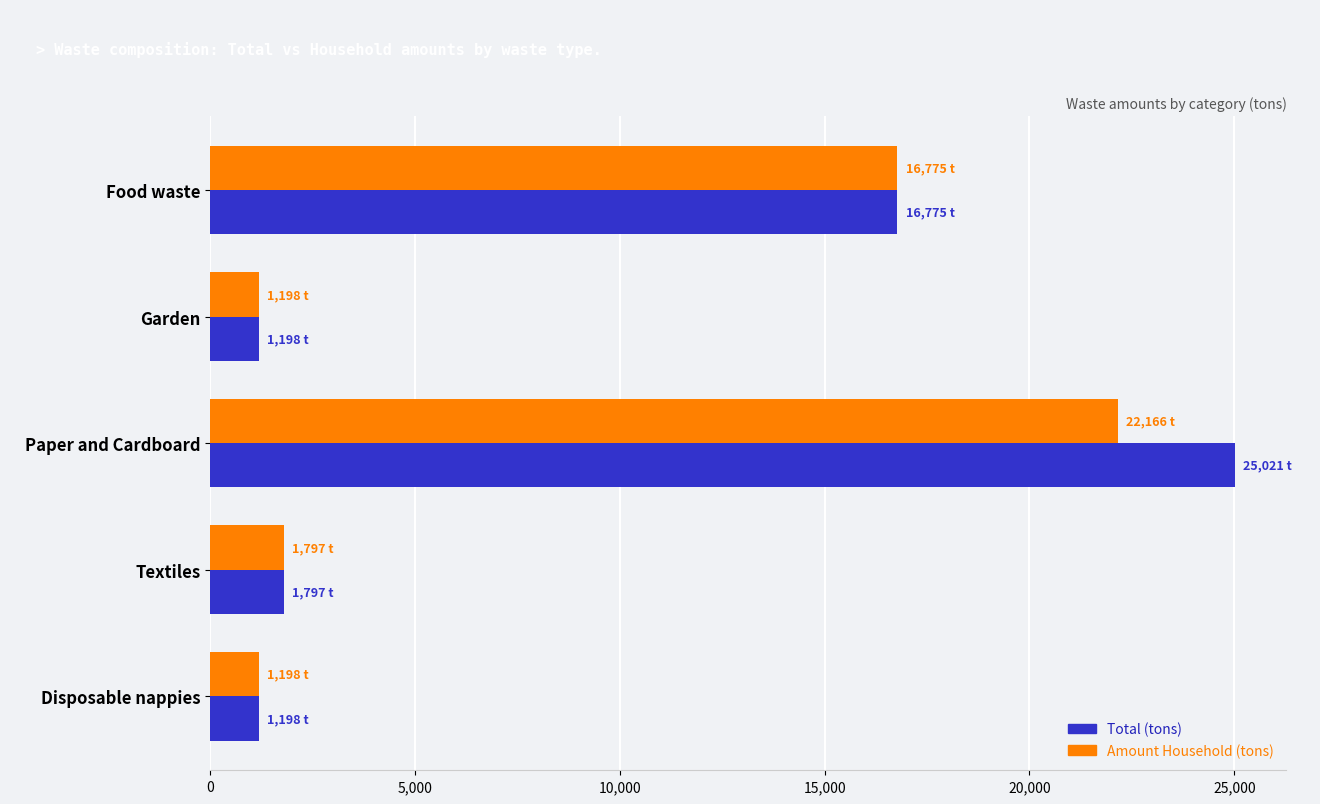

What is the difference between the maximum and minimum values in the Total (tons) series?

23823.2